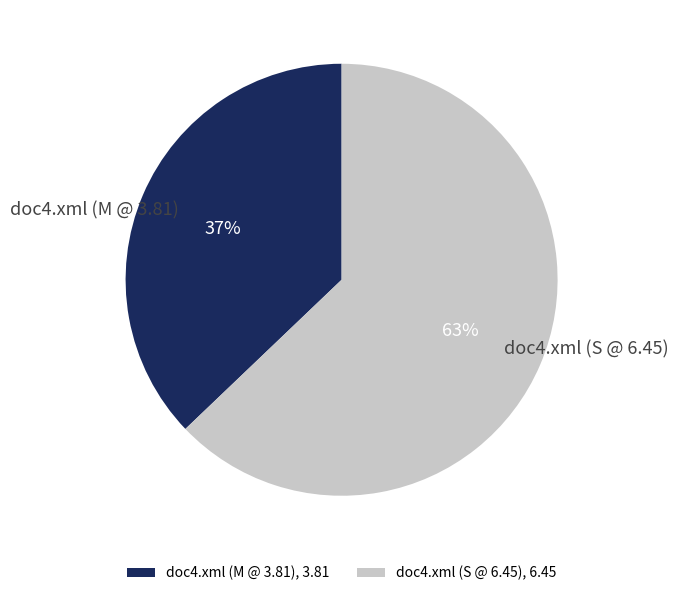

Does any single category account for the majority?

Yes